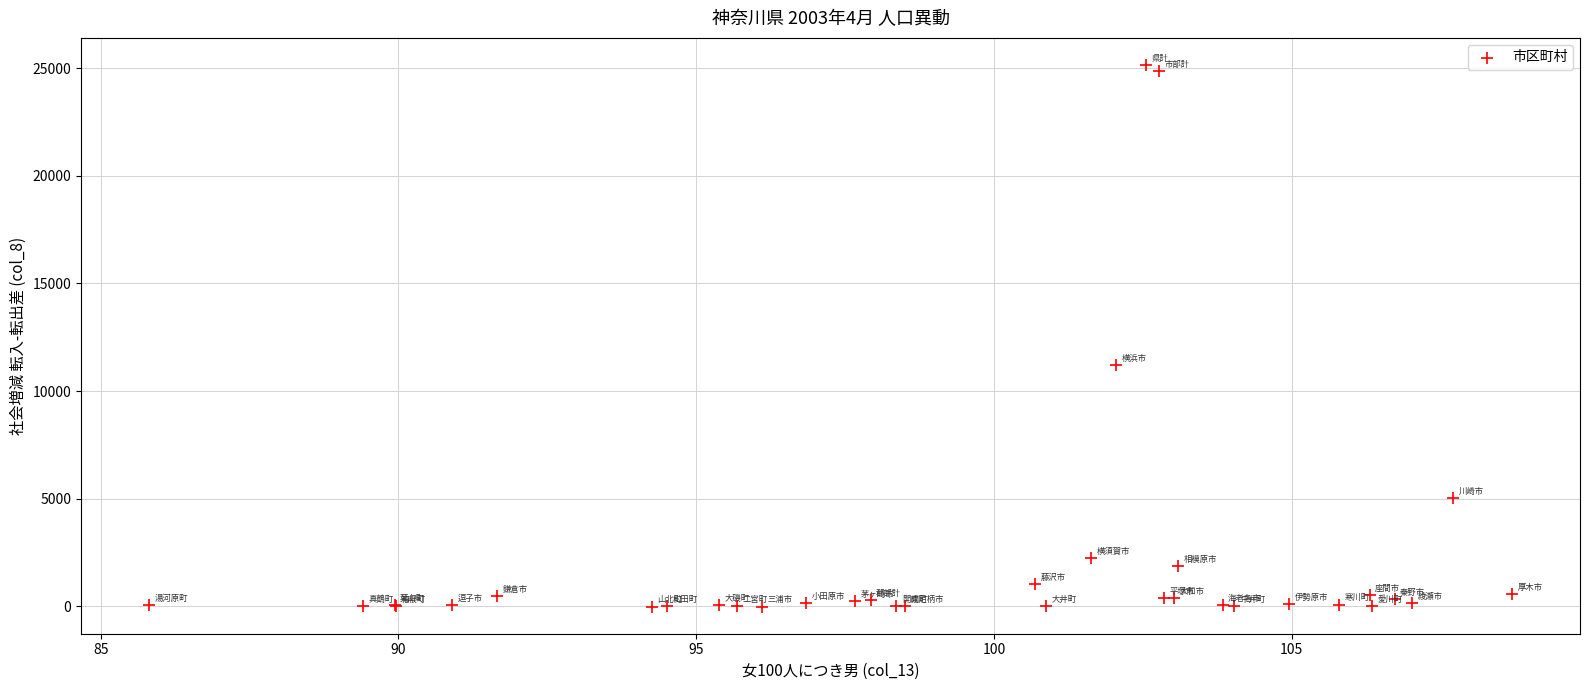

What Y value in the scatter plot is closest to 12567?

11190